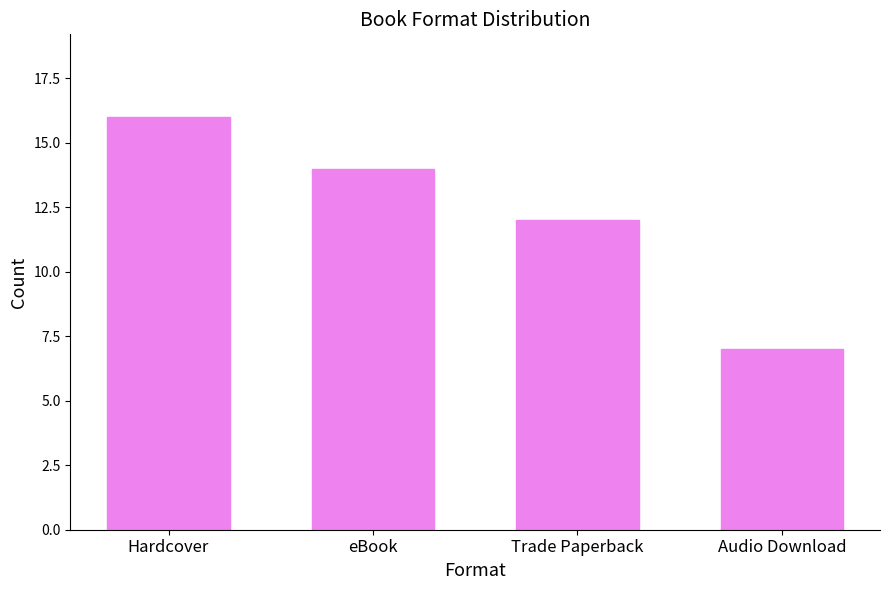

How many data points are less than 14?

2